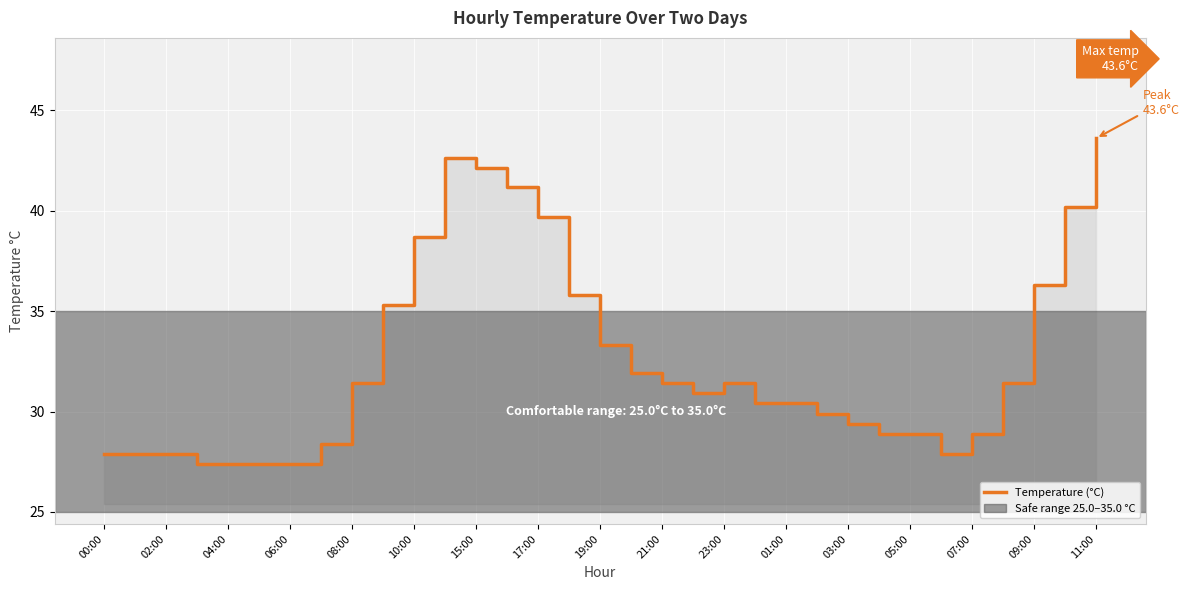

What is the difference between the second highest and minimum values?

15.2